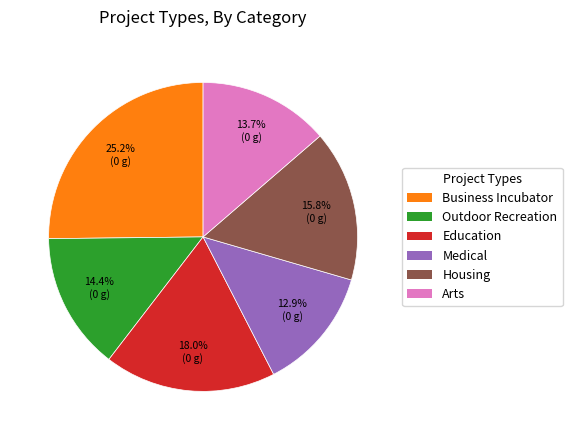

What is the ratio of the value at Medical to the value at Business Incubator?

0.5